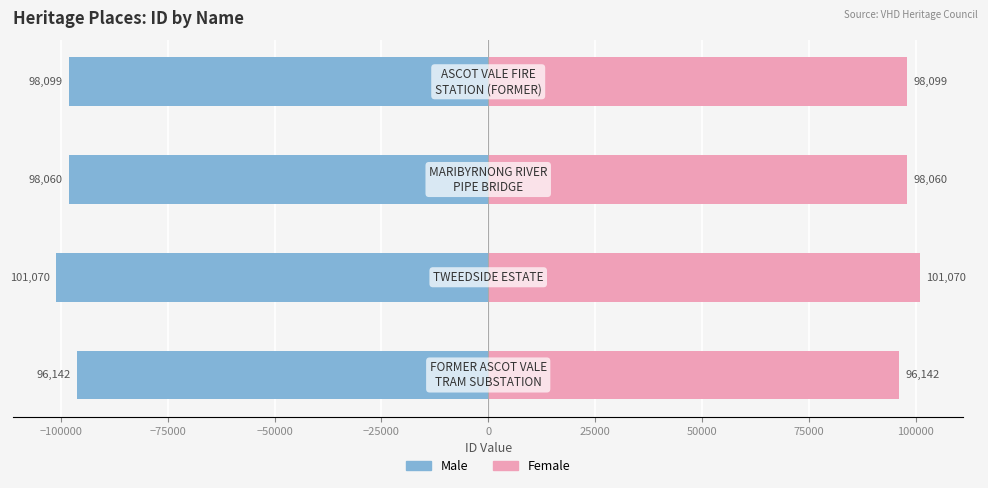

What is the value of the Male bar at the 1st from the left?

-96142.0